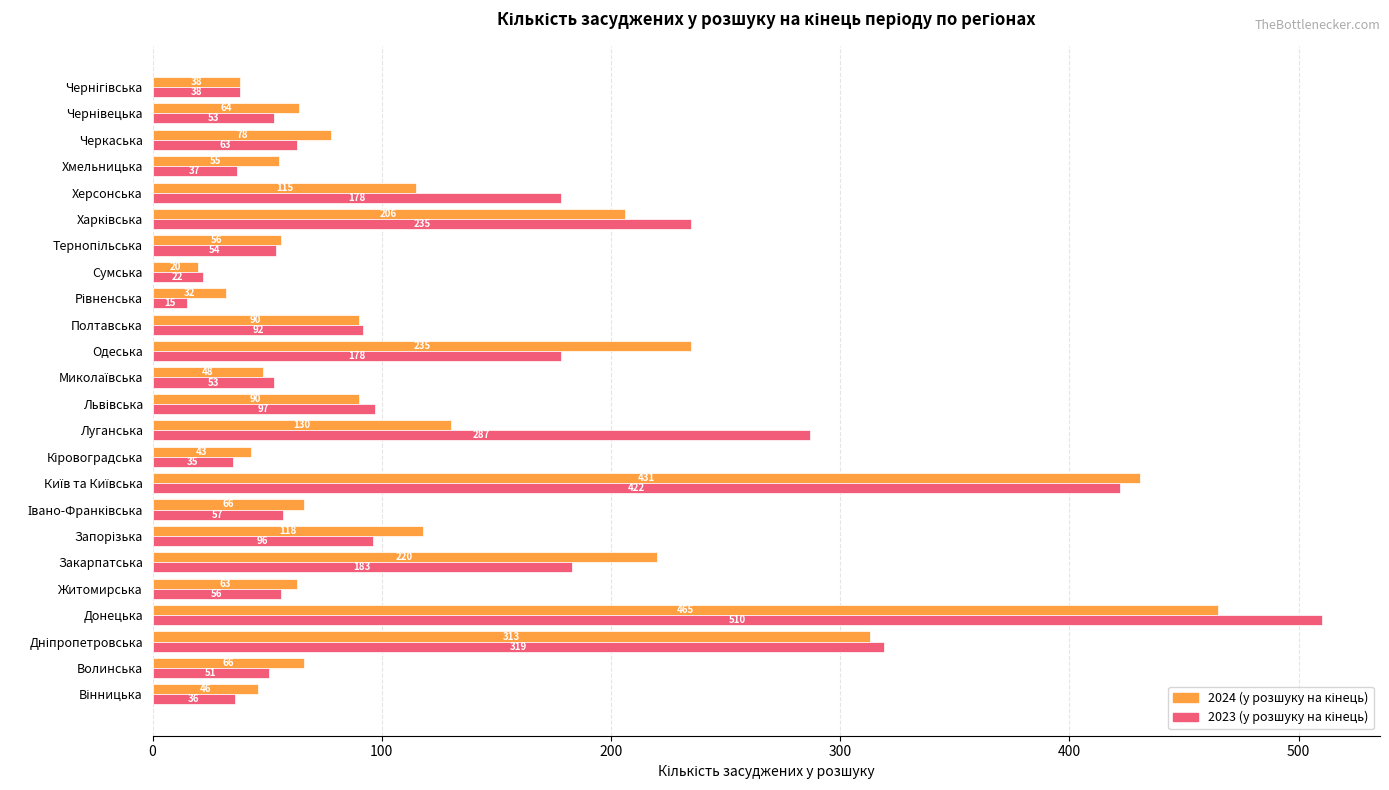

Count the number of data series in this chart.

2